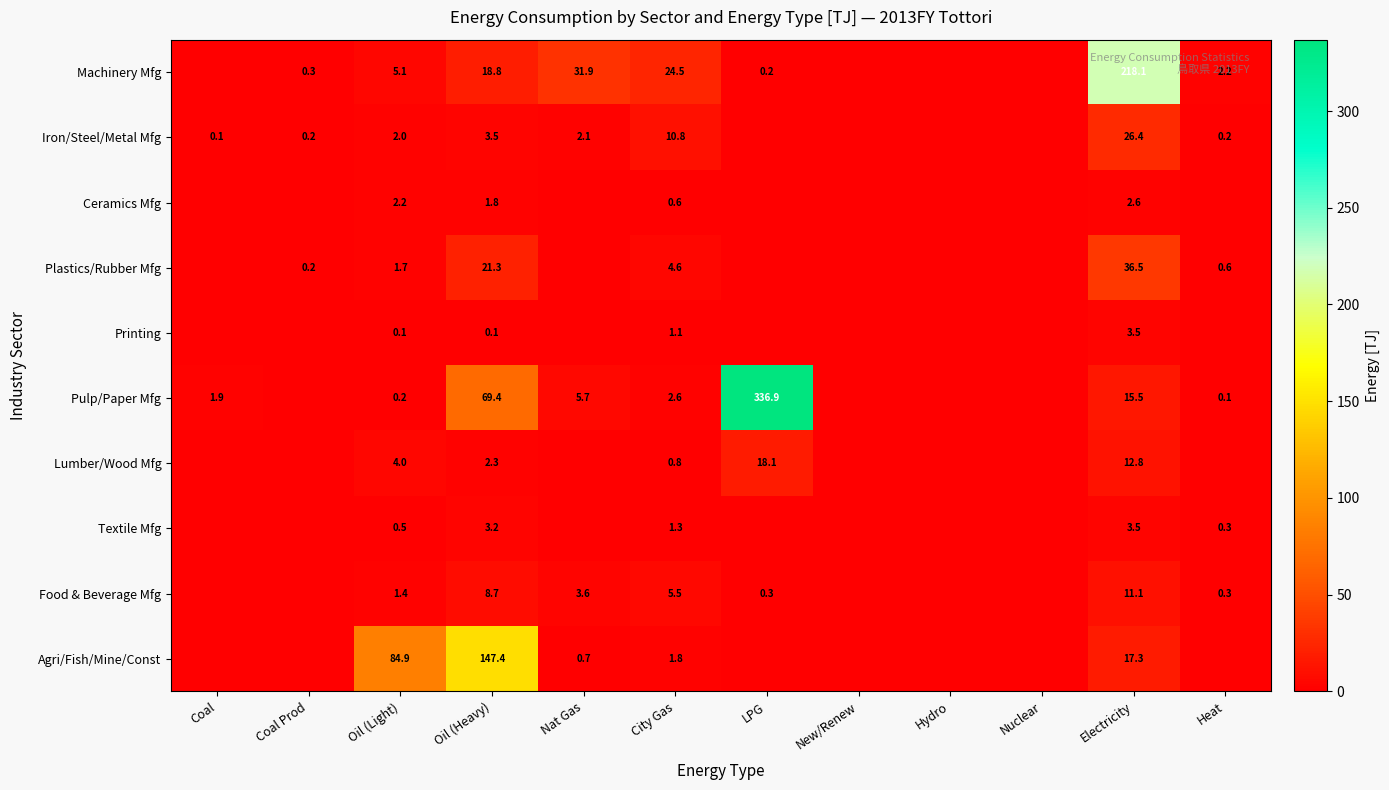

What is the maximum value shown in the chart?

336.9